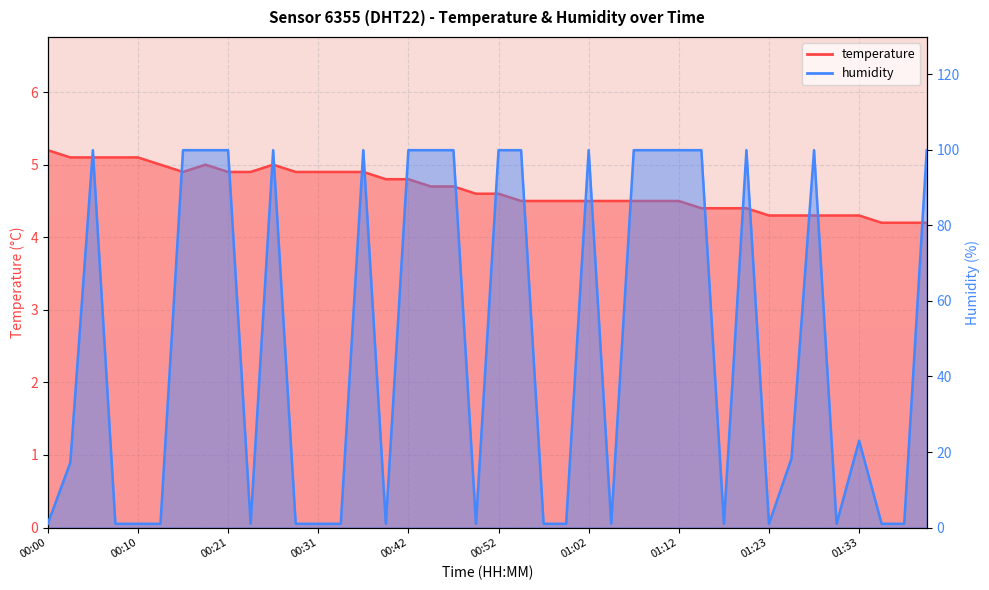

Reading left to right, extract all data points from this chart.

temperature: 00:00=5.2	00:03=5.1	00:05=5.1	00:08=5.1	00:10=5.1	00:13=5.0	00:16=4.9	00:18=5.0	00:21=4.9	00:23=4.9	00:26=5.0	00:29=4.9	00:31=4.9	00:34=4.9	00:37=4.9	00:39=4.8	00:42=4.8	00:44=4.7	00:47=4.7	00:50=4.6	00:52=4.6	00:55=4.5	00:57=4.5	01:00=4.5	01:02=4.5	01:05=4.5	01:07=4.5	01:10=4.5	01:12=4.5	01:15=4.4	01:18=4.4	01:20=4.4	01:23=4.3	01:25=4.3	01:28=4.3	01:31=4.3	01:33=4.3	01:36=4.2	01:38=4.2	01:41=4.2
humidity: 00:00=1.0	00:03=17.2	00:05=99.9	00:08=1.0	00:10=1.0	00:13=1.0	00:16=99.9	00:18=99.9	00:21=99.9	00:23=1.0	00:26=99.9	00:29=1.0	00:31=1.0	00:34=1.0	00:37=99.9	00:39=1.0	00:42=99.9	00:44=99.9	00:47=99.9	00:50=1.0	00:52=99.9	00:55=99.9	00:57=1.0	01:00=1.0	01:02=99.9	01:05=1.0	01:07=99.9	01:10=99.9	01:12=99.9	01:15=99.9	01:18=1.0	01:20=99.9	01:23=1.0	01:25=18.3	01:28=99.9	01:31=1.0	01:33=23.0	01:36=1.0	01:38=1.0	01:41=99.9